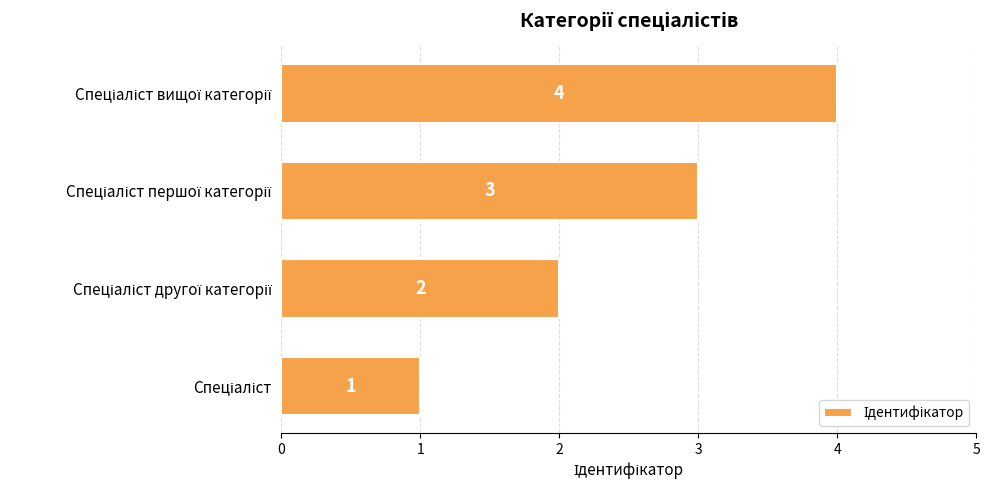

What is the sum of all values?

10